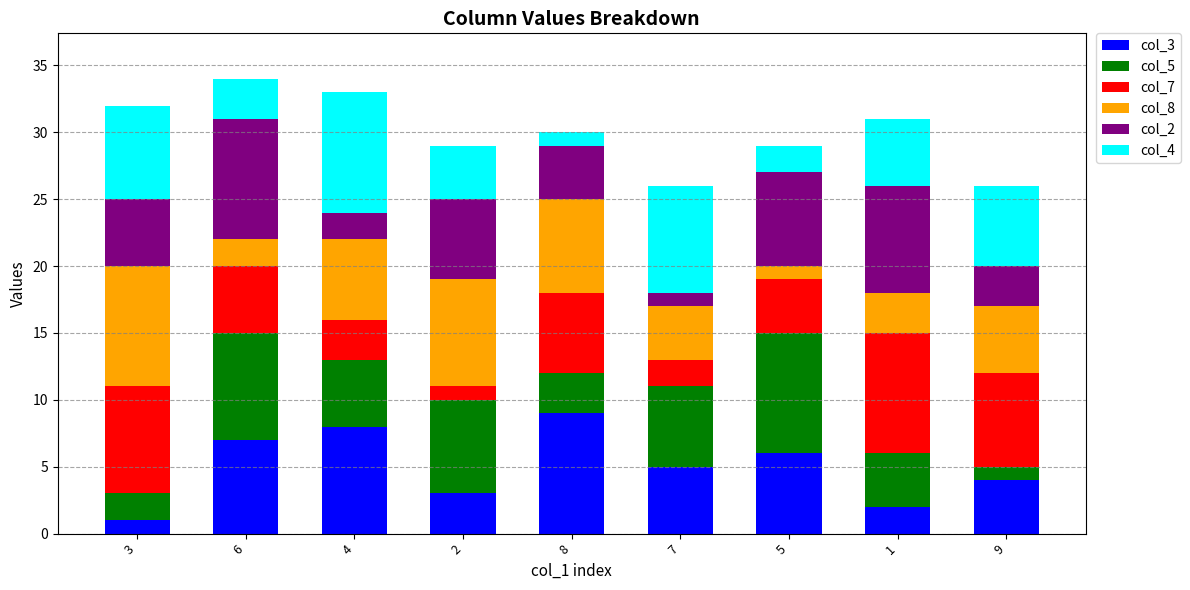

List the labels in order of col_3 value, largest first.

8, 4, 6, 5, 7, 9, 2, 1, 3